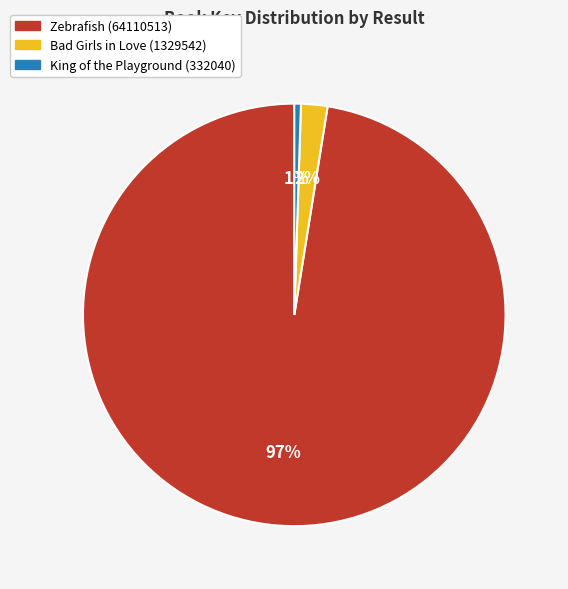

Which has a higher value, Zebrafish (64110513) or King of the Playground (332040)?

Zebrafish (64110513)